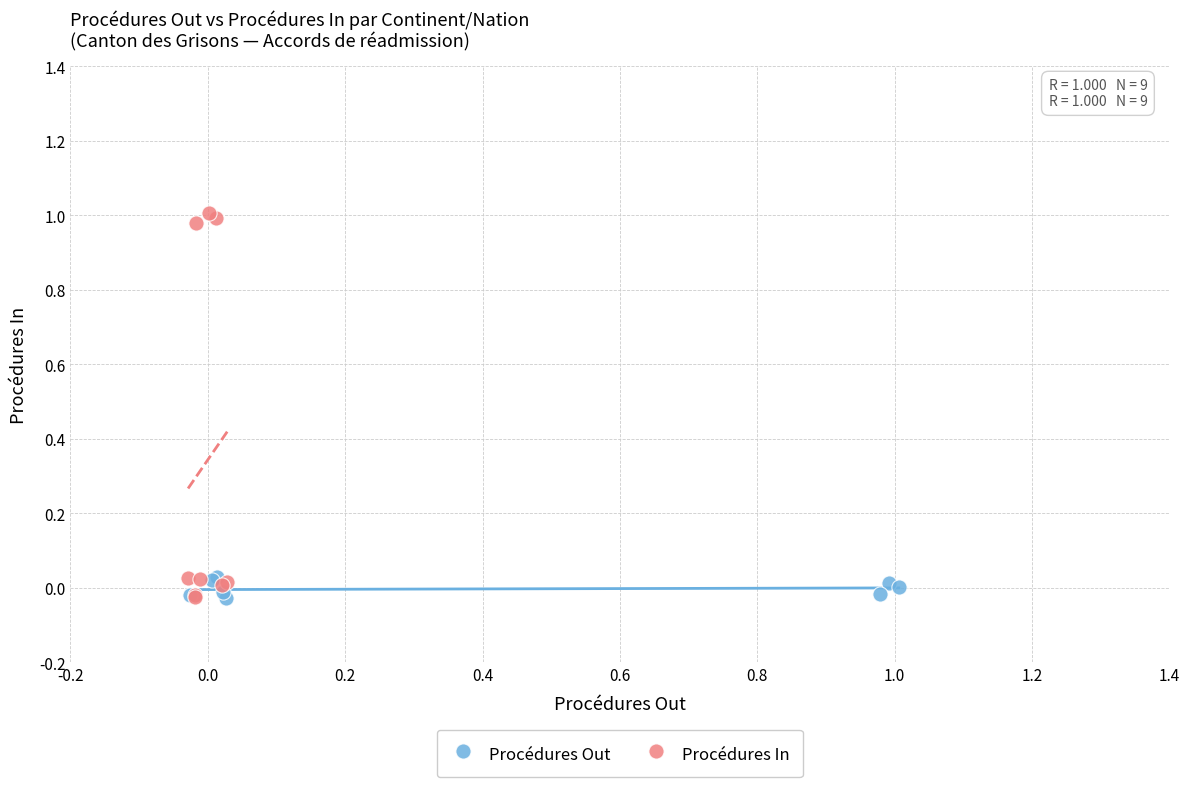

Which series has the widest spread of Y values?

Procédures In